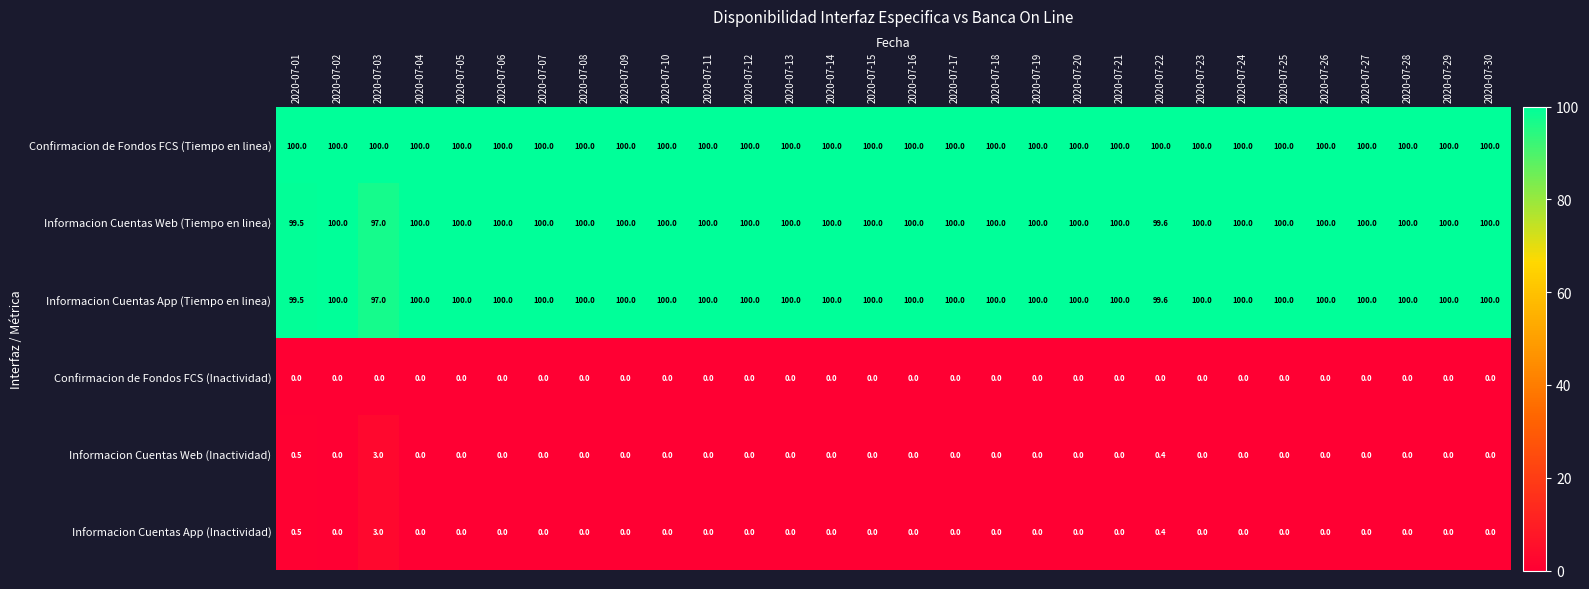

The Informacion Cuentas Web (Tiempo en linea) series shows 162.1 at 2020-07-09. True or false?

False